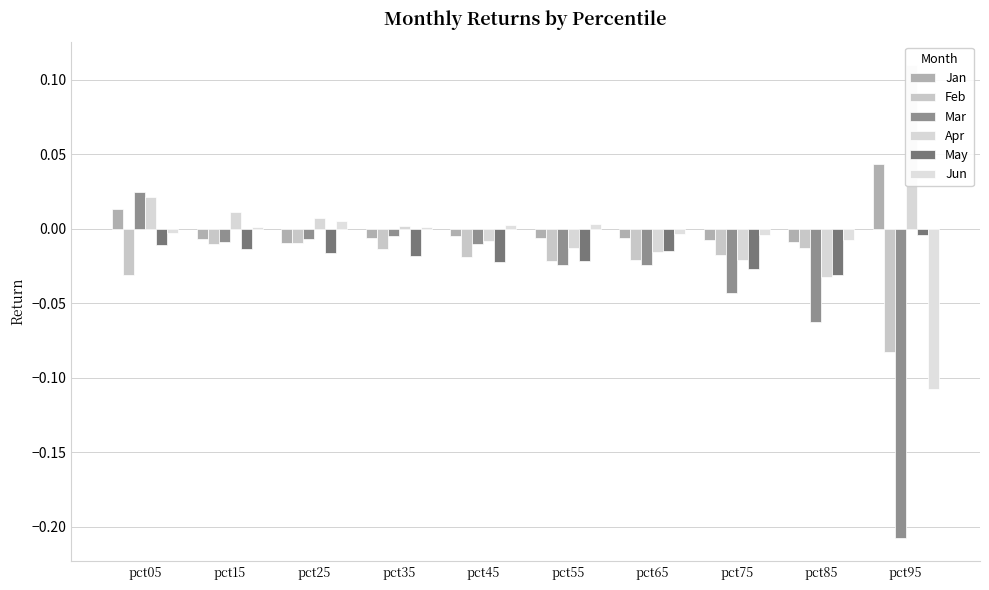

What is the difference between the maximum and minimum values in the Apr series?

0.1